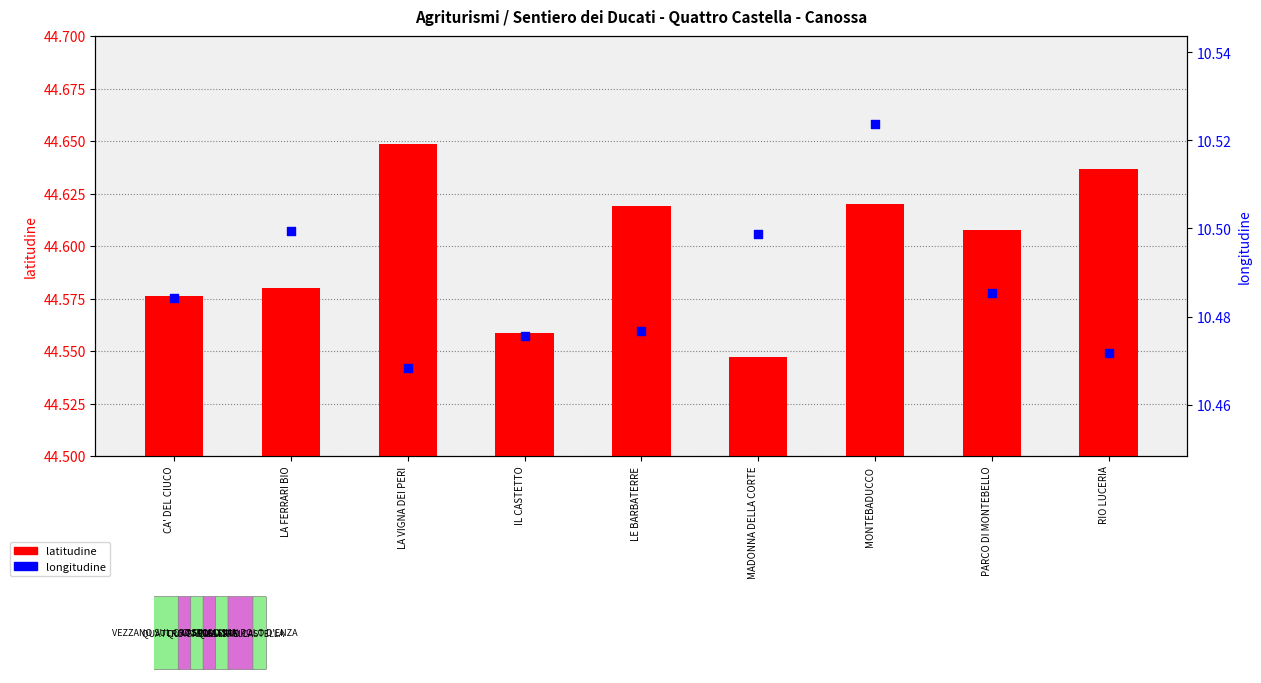

At which category is the sum across all series the highest?

MONTEBADUCCO